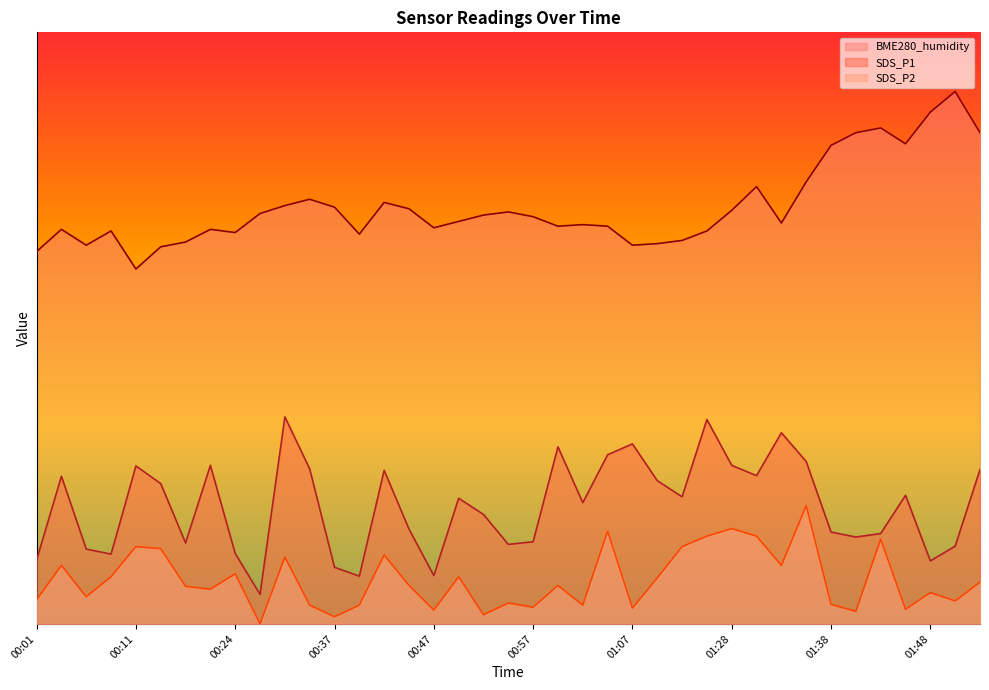

What is the value of the SDS_P1 point at the 38th from the left?

13.1